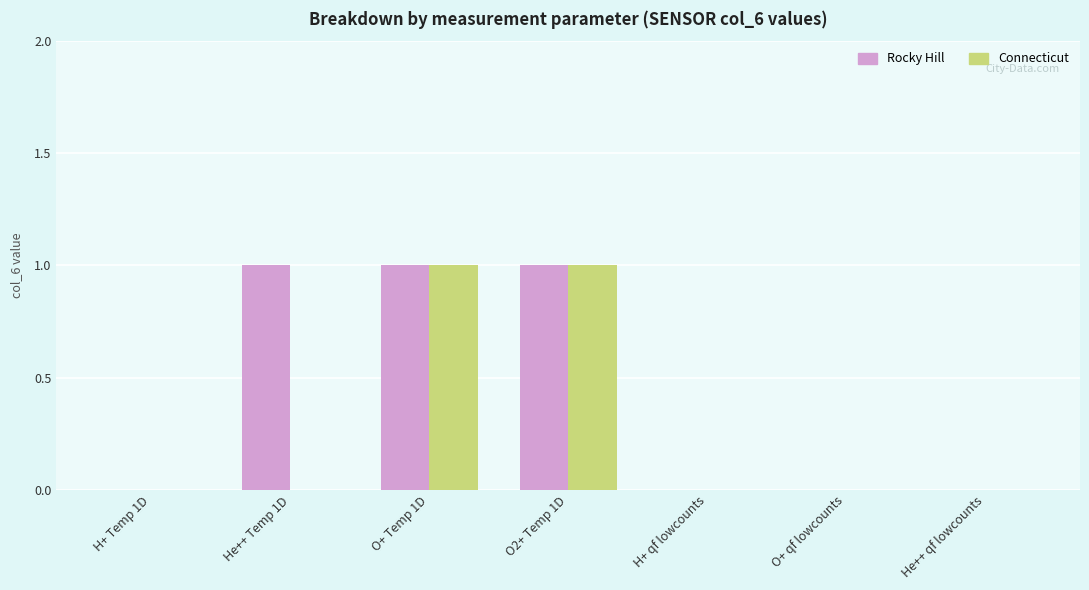

The value of Rocky Hill at O+ Temp 1D is 1. True or false?

True